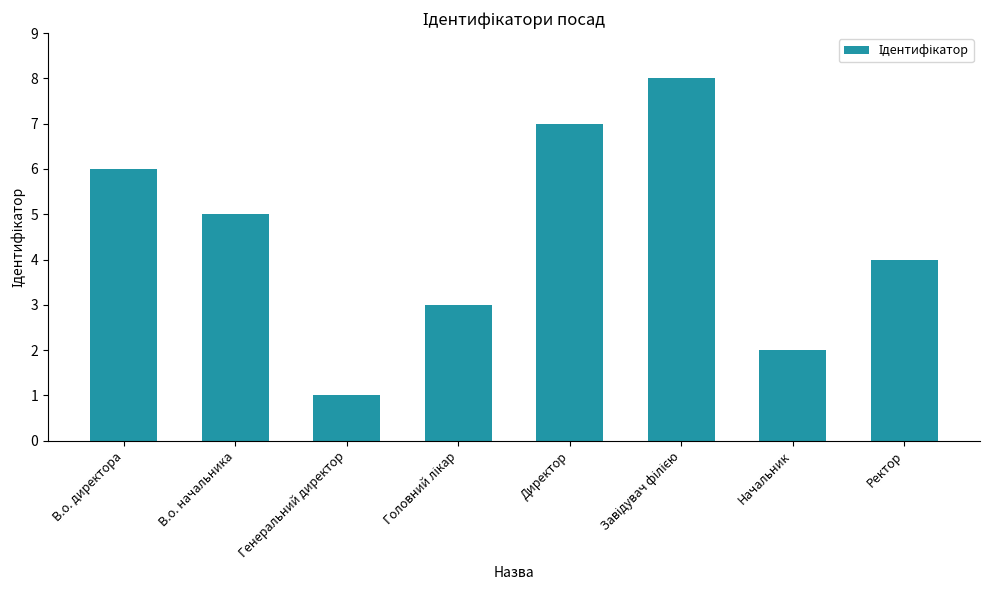

Reading left to right, extract all data points from this chart.

6	5	1	3	7	8	2	4